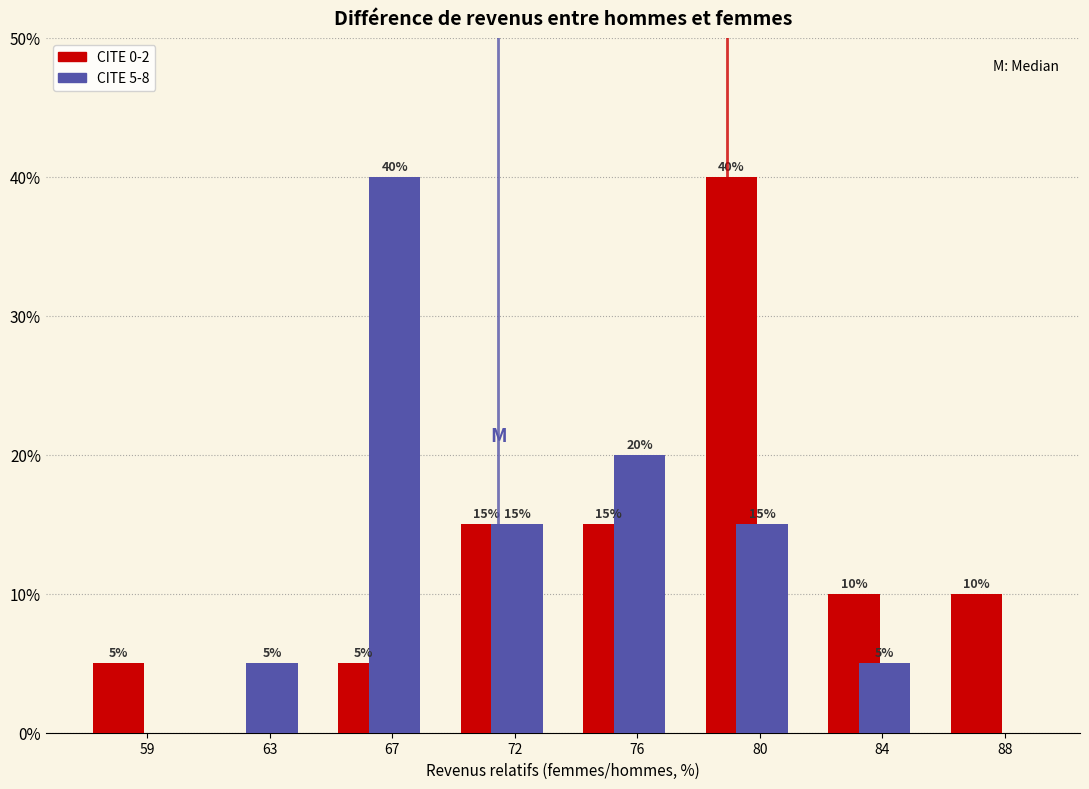

What is the greatest value displayed?

40